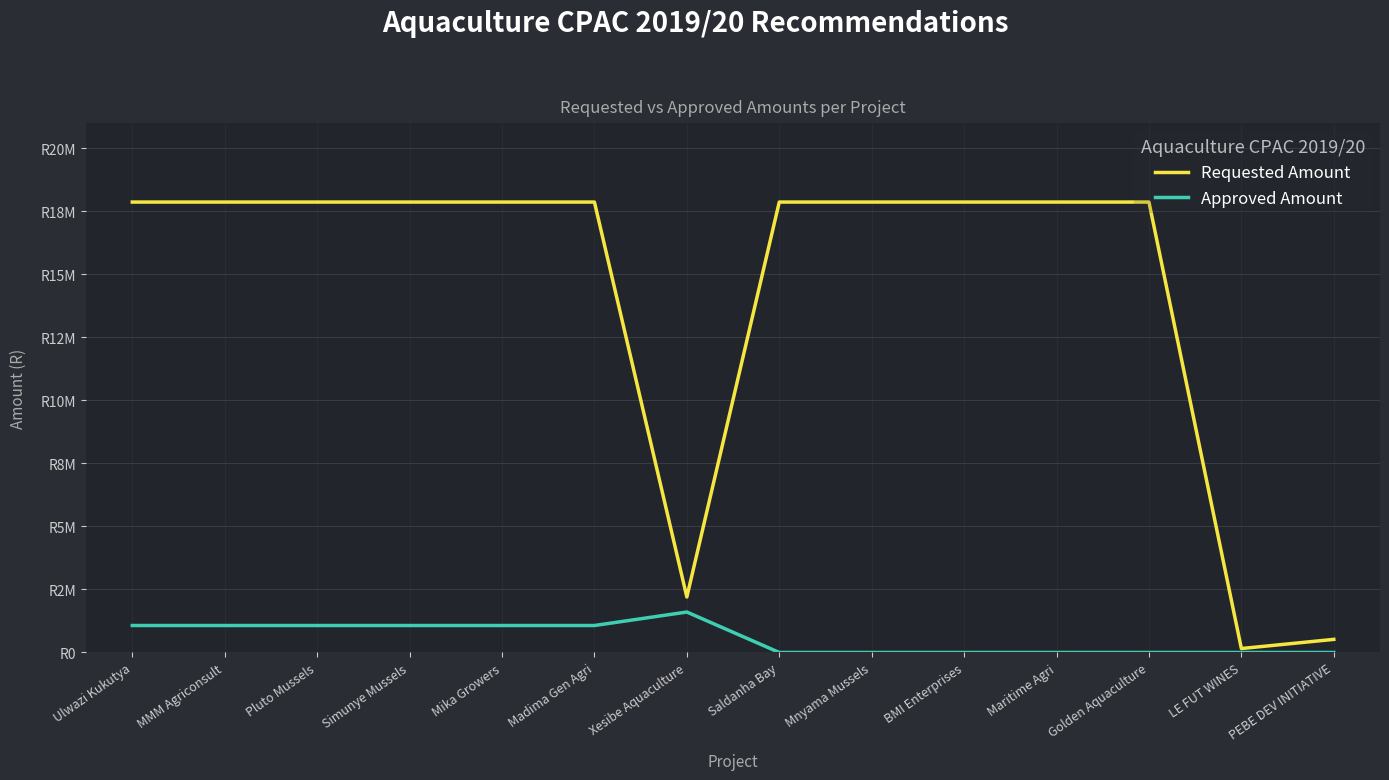

What is the spread (max minus min) of values at Saldanha Bay?

17868015.0